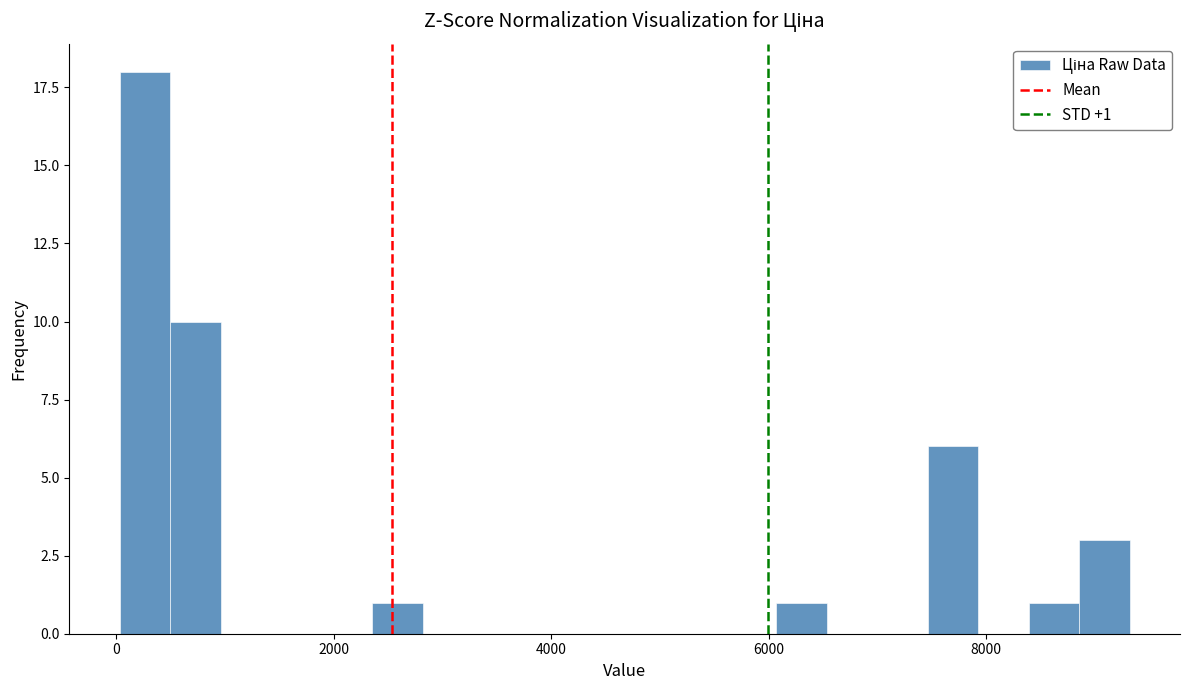

Around what value on the x-axis is the tallest bar? Give the approximate position of its centre, as read against the axis.

200